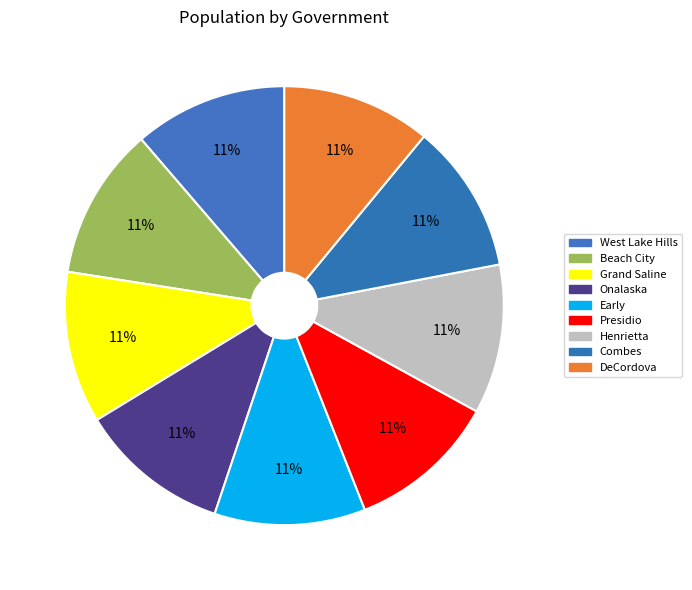

True or false: Combes accounts for 26% of the total.

False